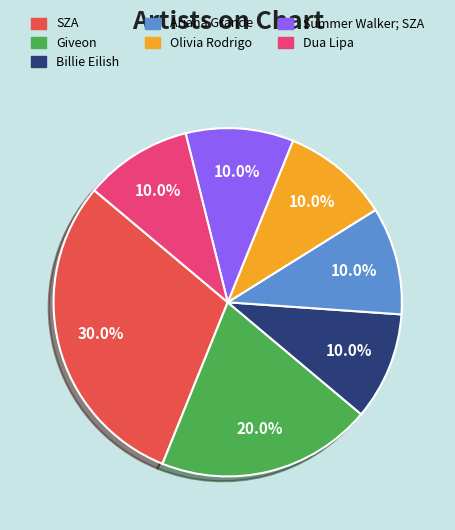

What percentage do Summer Walker; SZA and Ariana Grande together represent?

20.0%